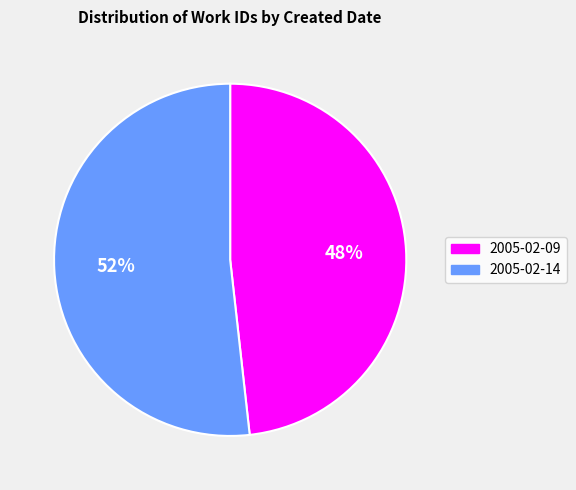

To the nearest percent, what is the difference between the largest and smallest slice percentages?

4%